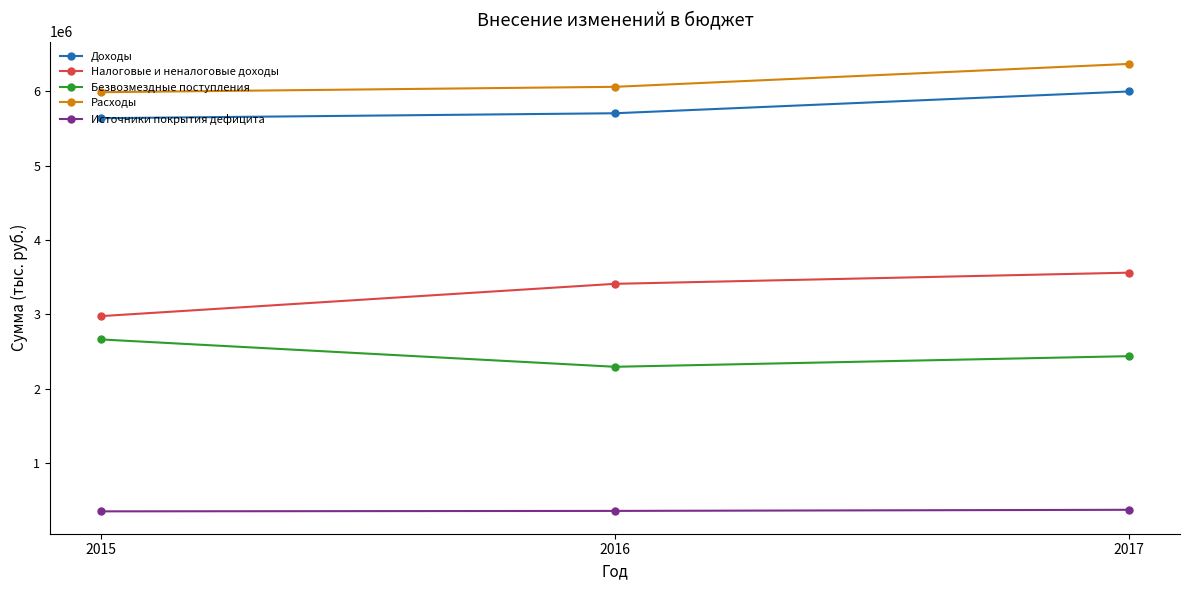

Does the chart display data point markers on the line(s)?

Yes